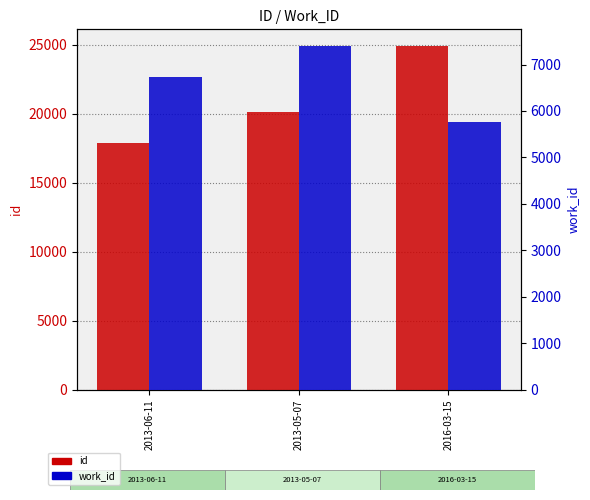

What is the sum of all work_id values?

19884